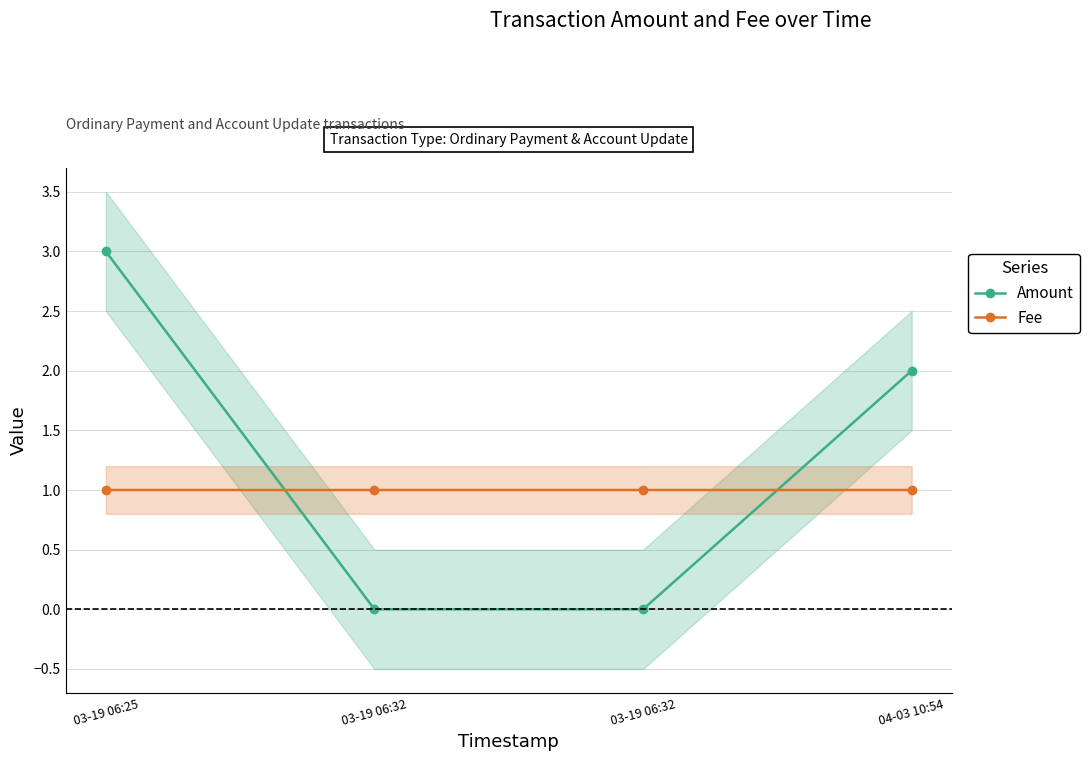

How many Fee values are between 1 and 2?

4